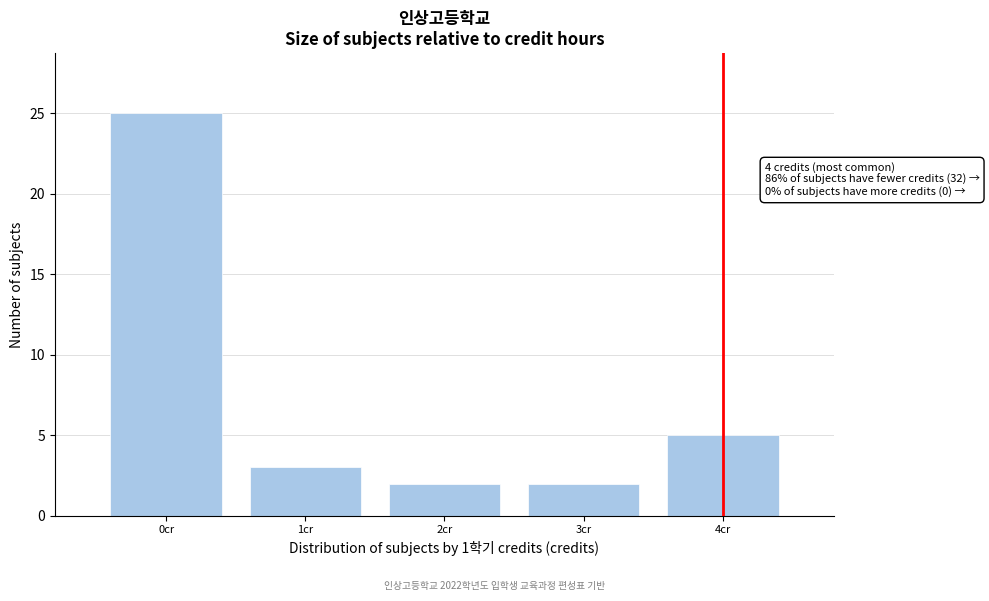

Over which range of the x-axis is the bar tallest?

-0.5 to 0.5